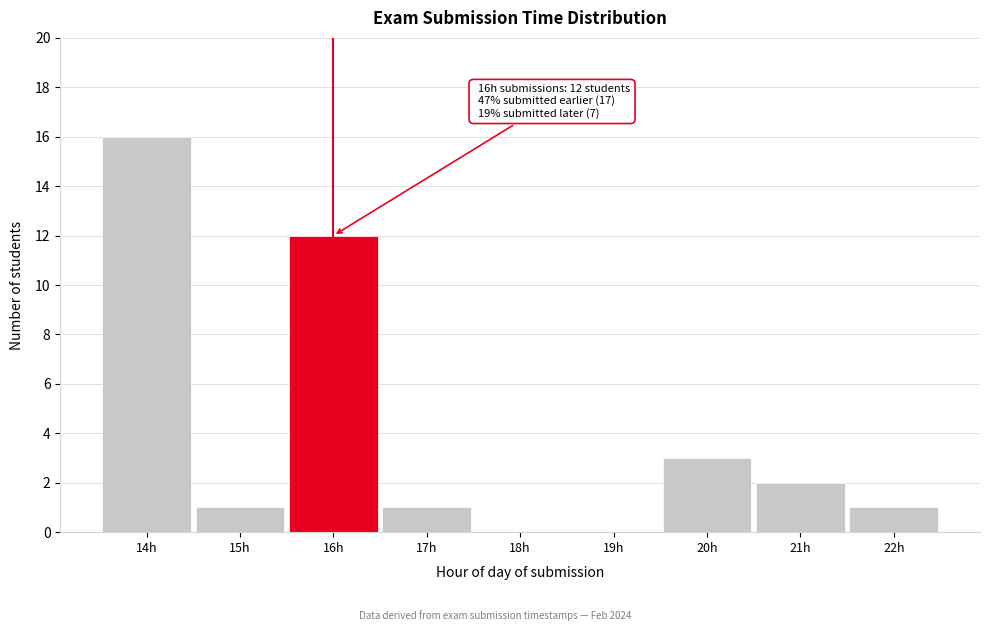

Reading right to left, transcribe all the data shown in this chart.

22h=1	21h=2	20h=3	19h=0	18h=0	17h=1	16h=12	15h=1	14h=16